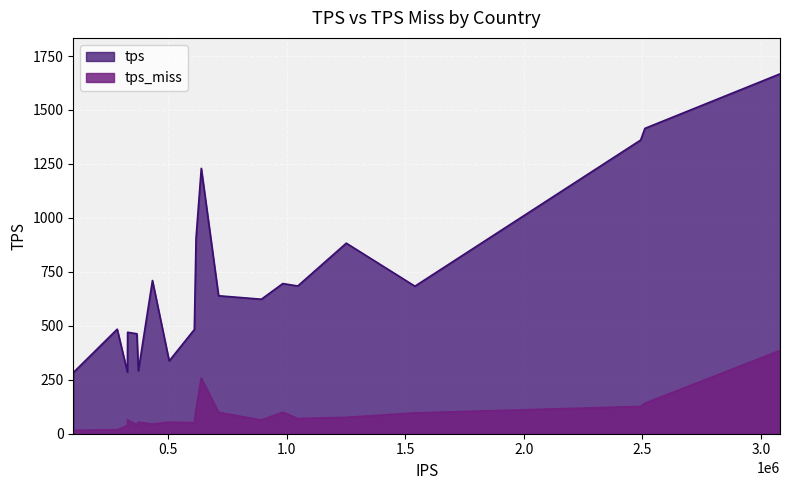

True or false: tps_miss and tps intersect in this chart.

False